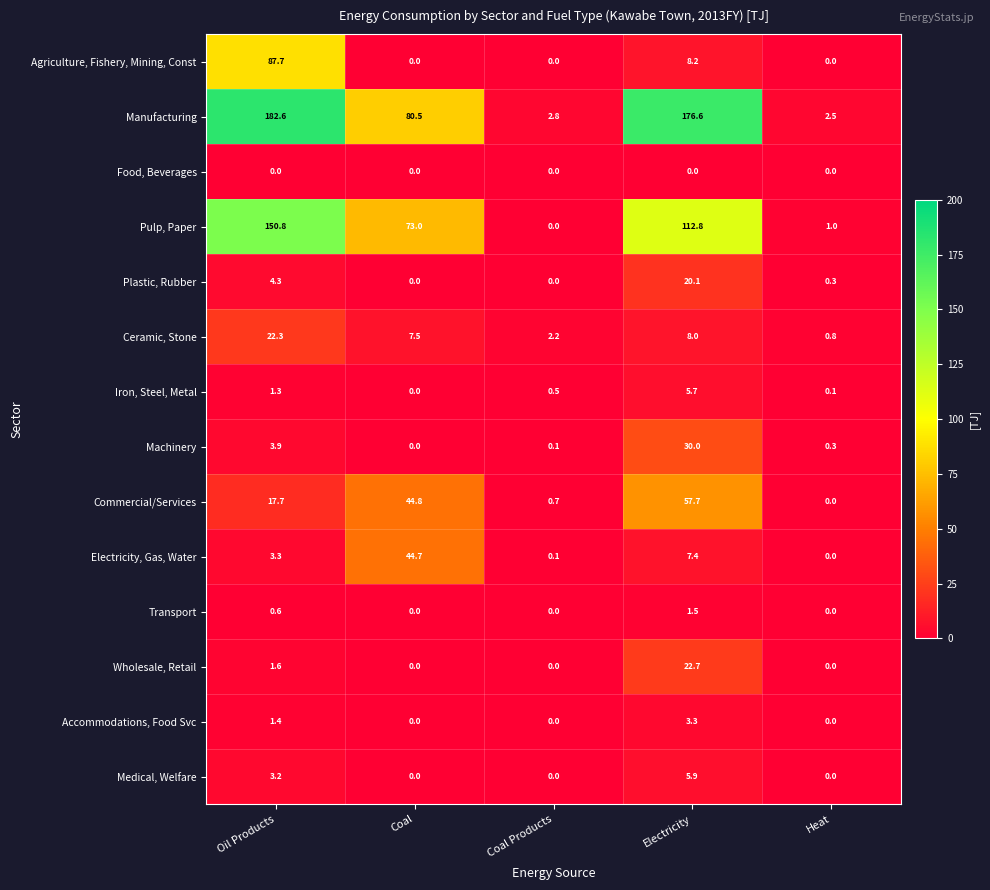

What is the difference between the highest and lowest values at Coal?

80.5